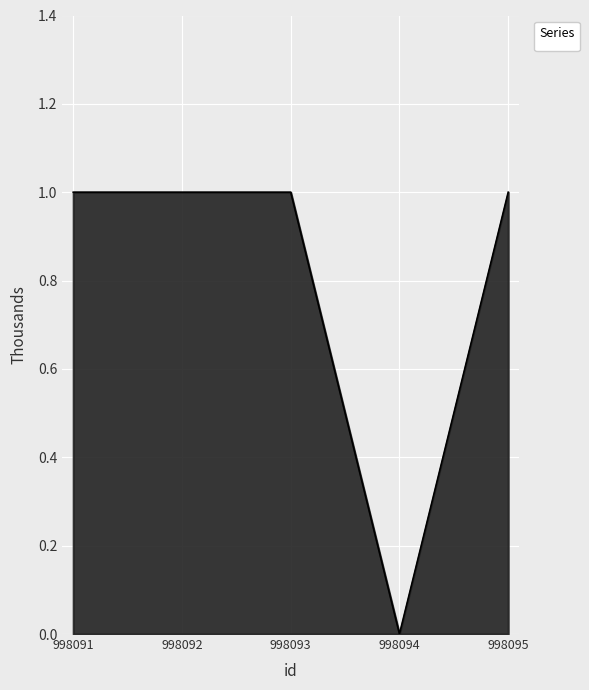

The value at 998091 is 1. True or false?

True